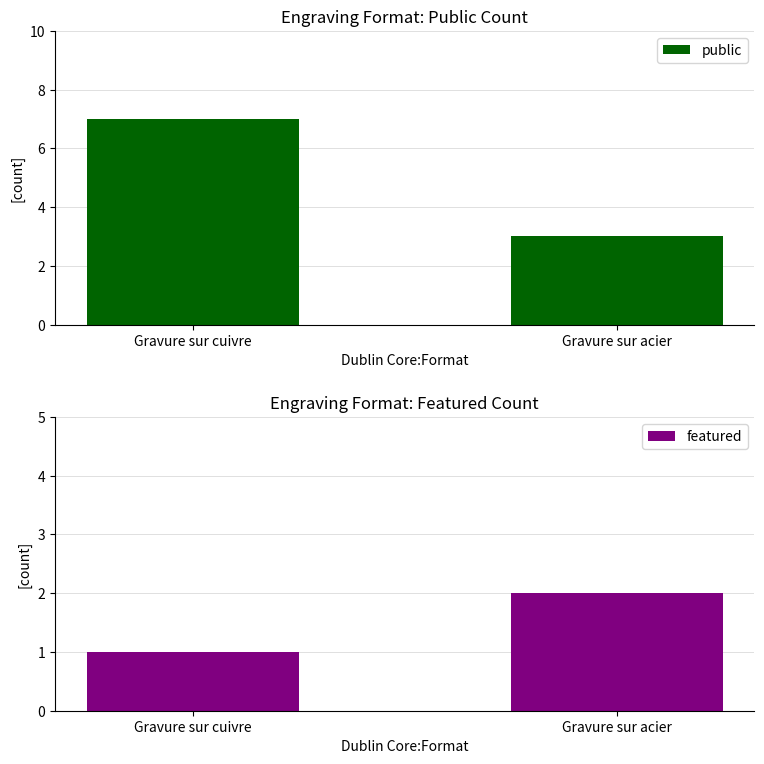

True or false: public has a value of 3 at Gravure sur acier.

True